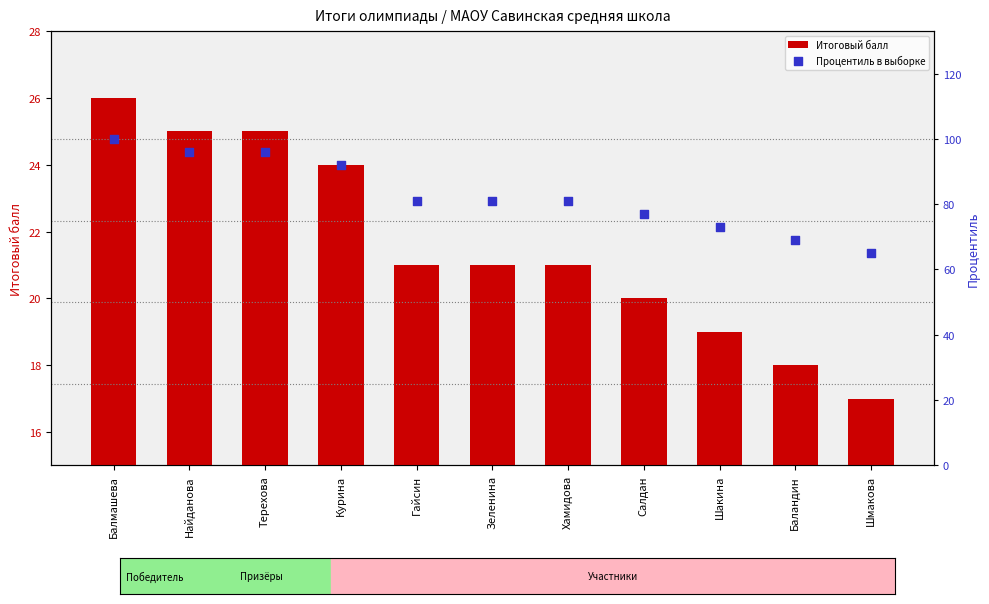

Which series has the largest Y range (max minus min)?

Процентиль в выборке